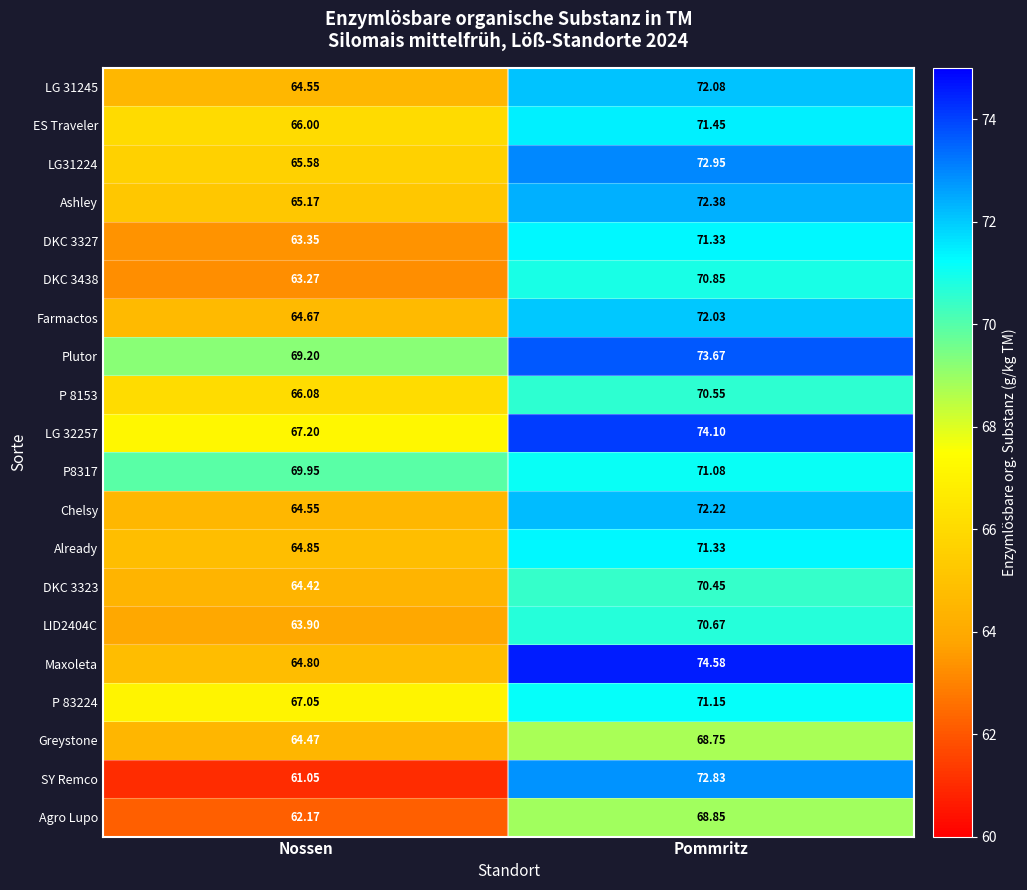

What is the total value across all series at Pommritz?

1433.3